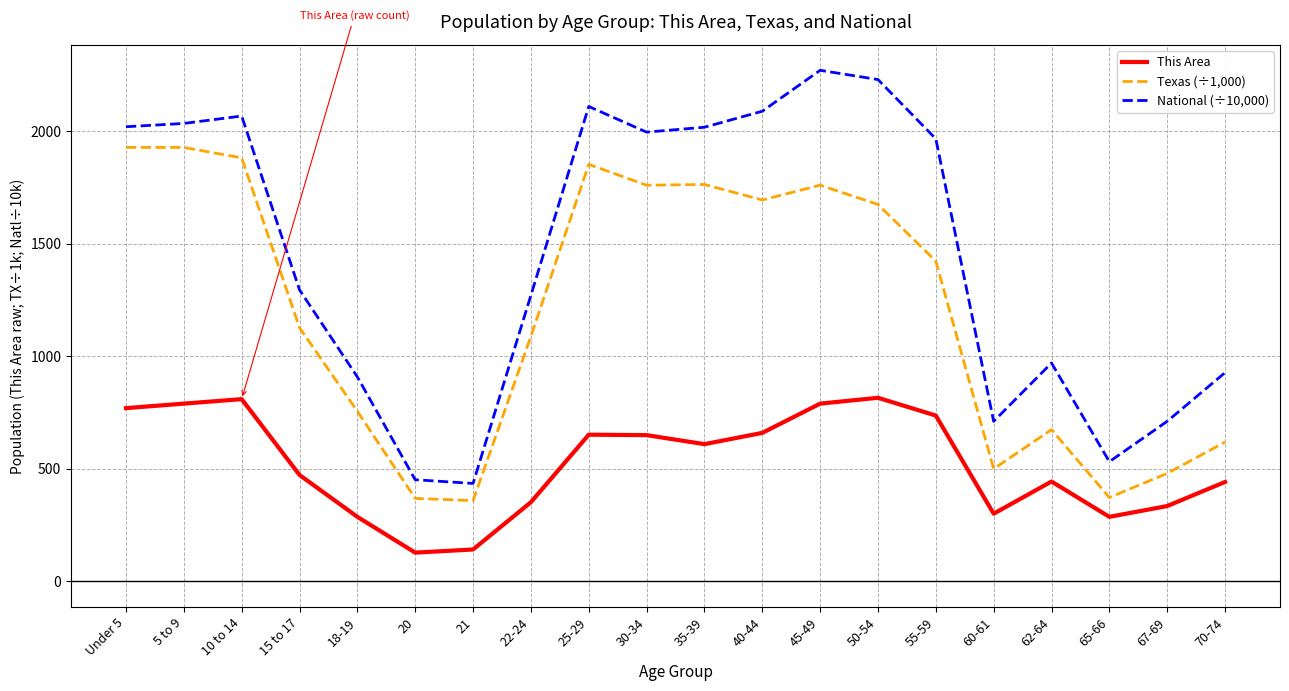

Rank the series by their maximum value, from highest to lowest.

National (÷10,000), Texas (÷1,000), This Area